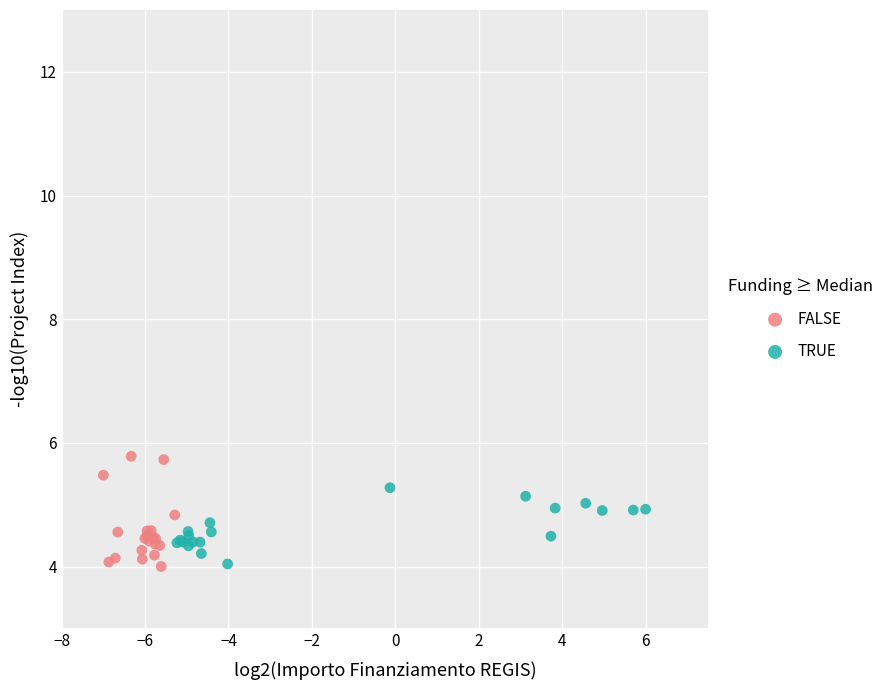

Which series has the widest spread of Y values?

FALSE